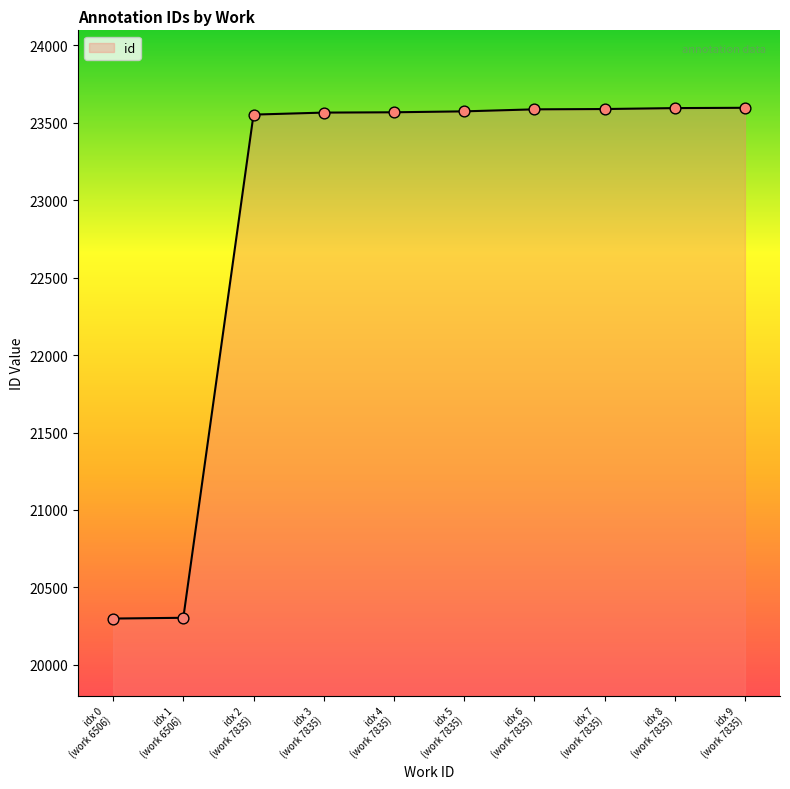

What is the maximum value shown in the chart?

23596